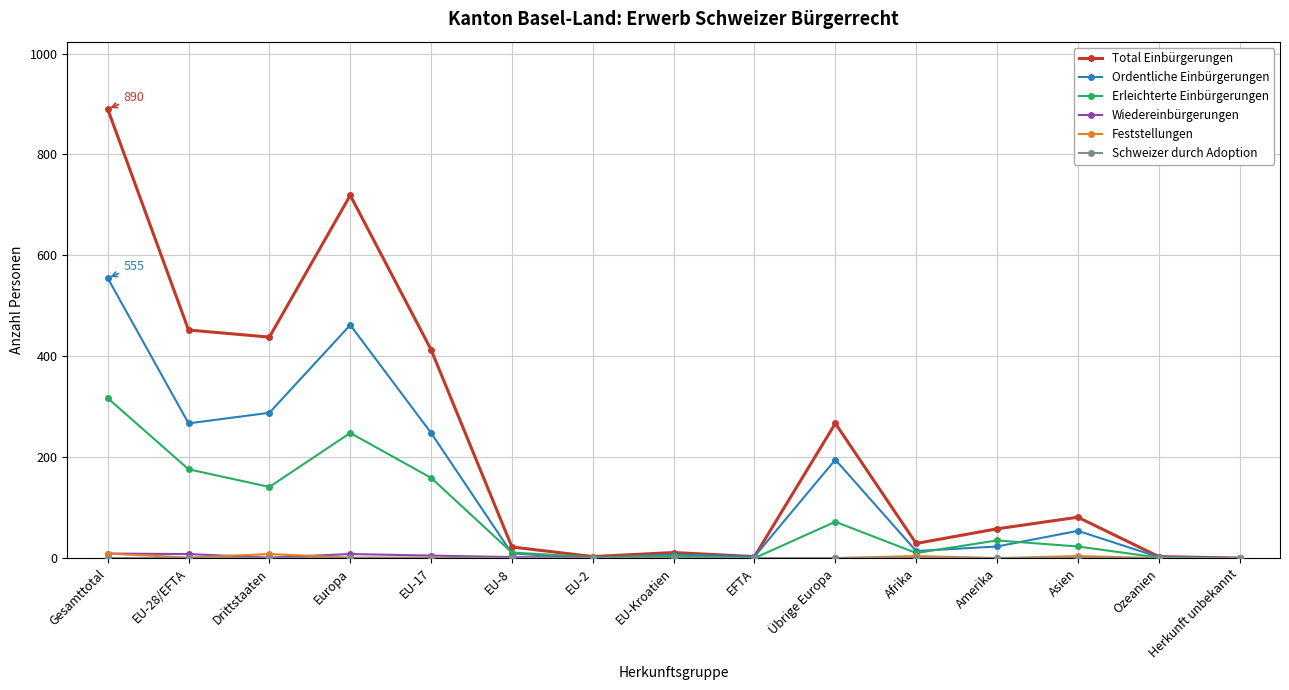

Which series has the largest range (max minus min)?

Total Einbürgerungen